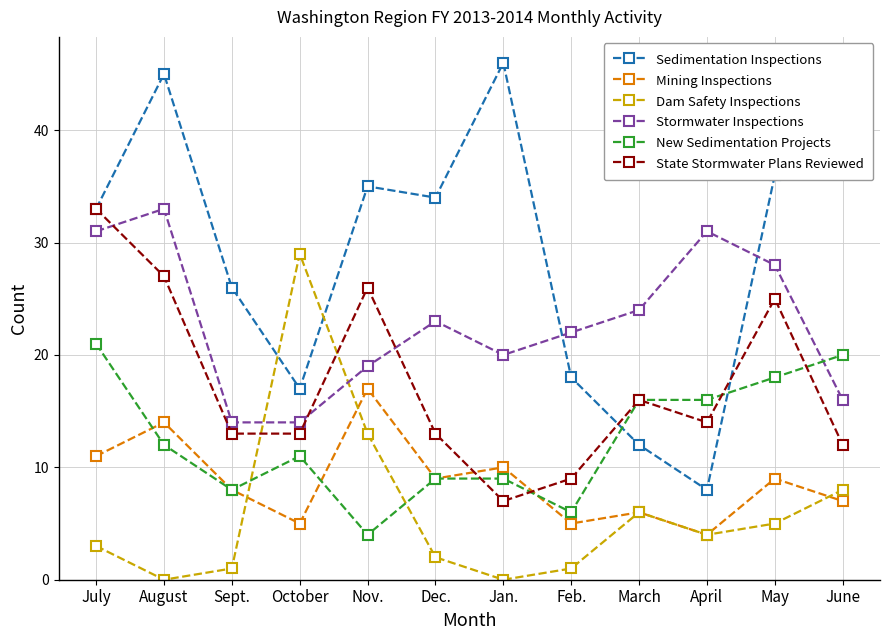

True or false: State Stormwater Plans Reviewed and Stormwater Inspections intersect in this chart.

True